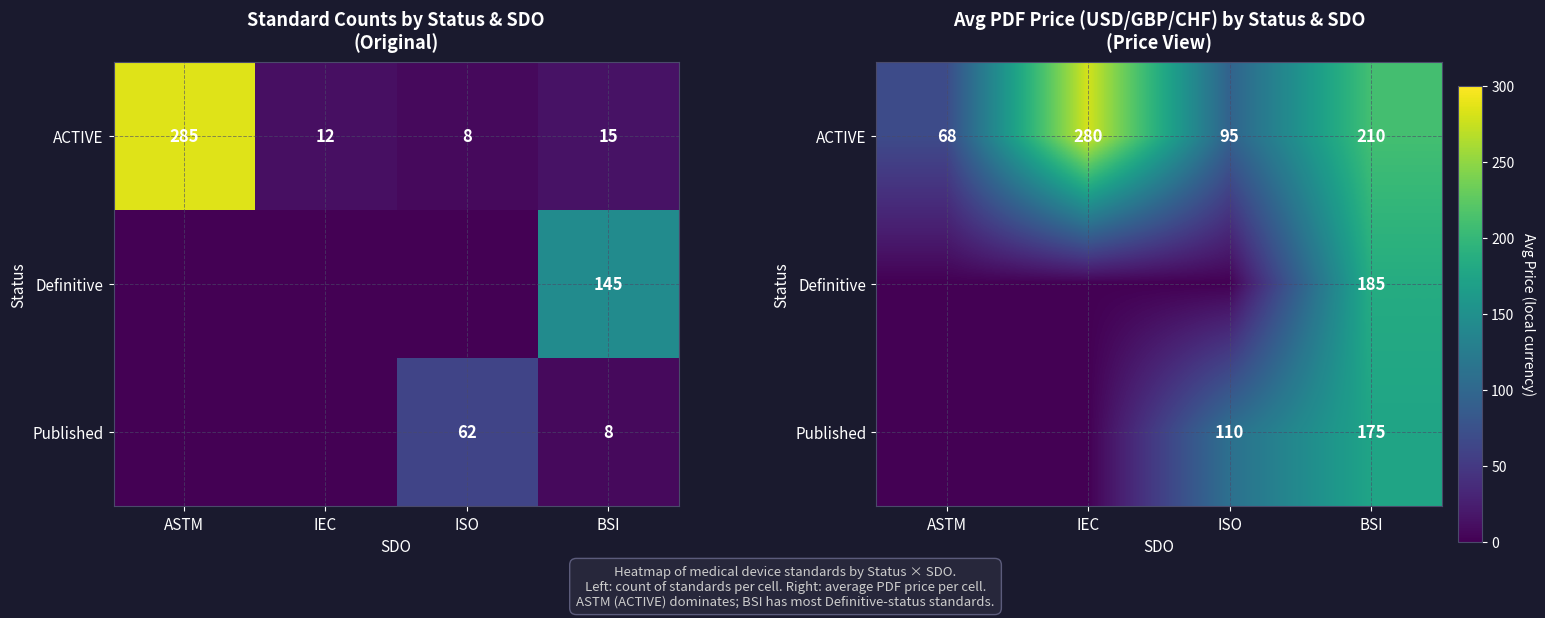

At ASTM, list the series in order from largest to smallest.

ACTIVE, Definitive, Published